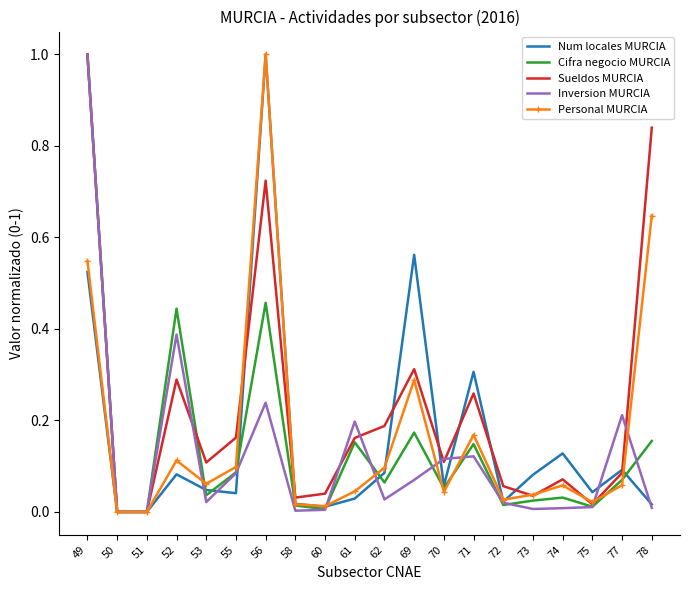

Between 60 and 70, which series saw the biggest shift?

Inversion MURCIA